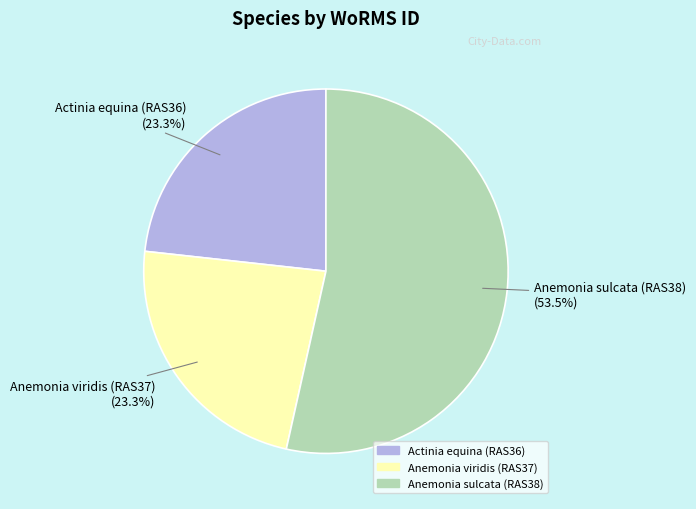

Which slice is the largest?

Anemonia sulcata (RAS38)